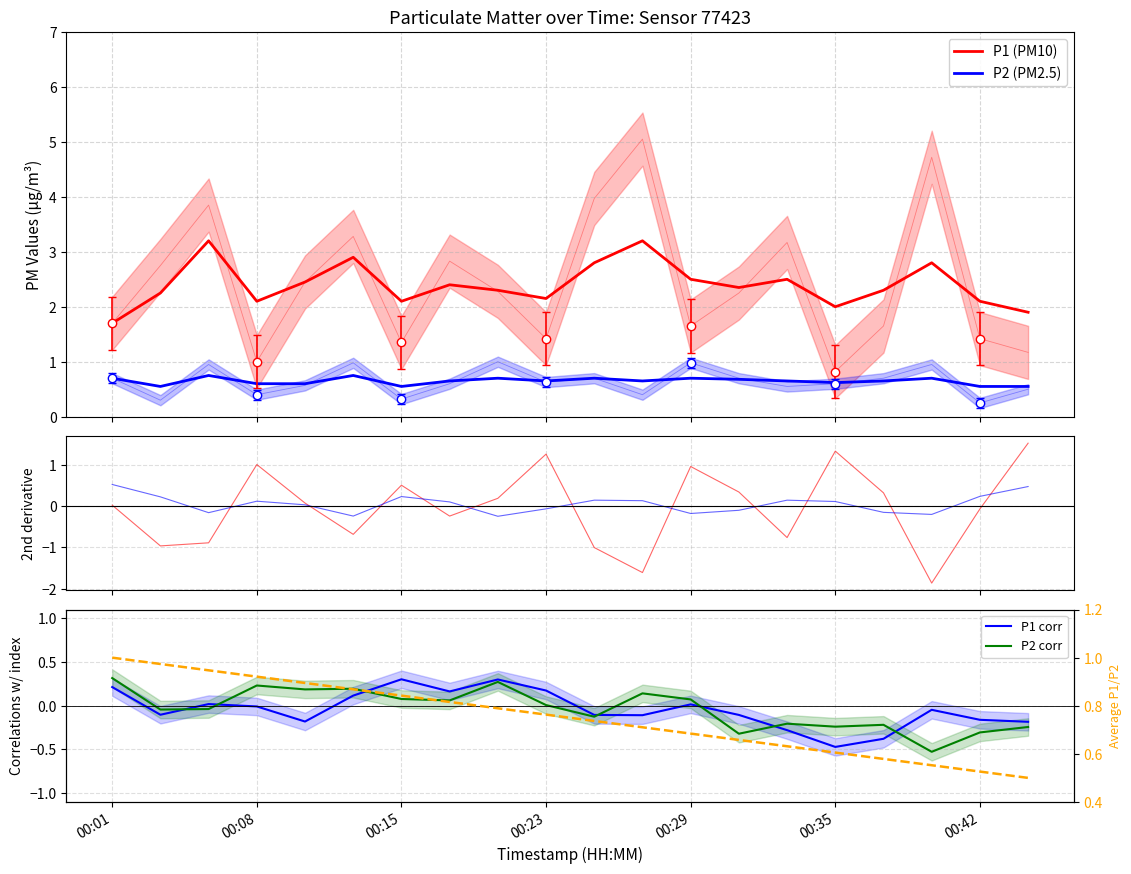

Is it true that P2 equals 0.5 at 00:44?

True